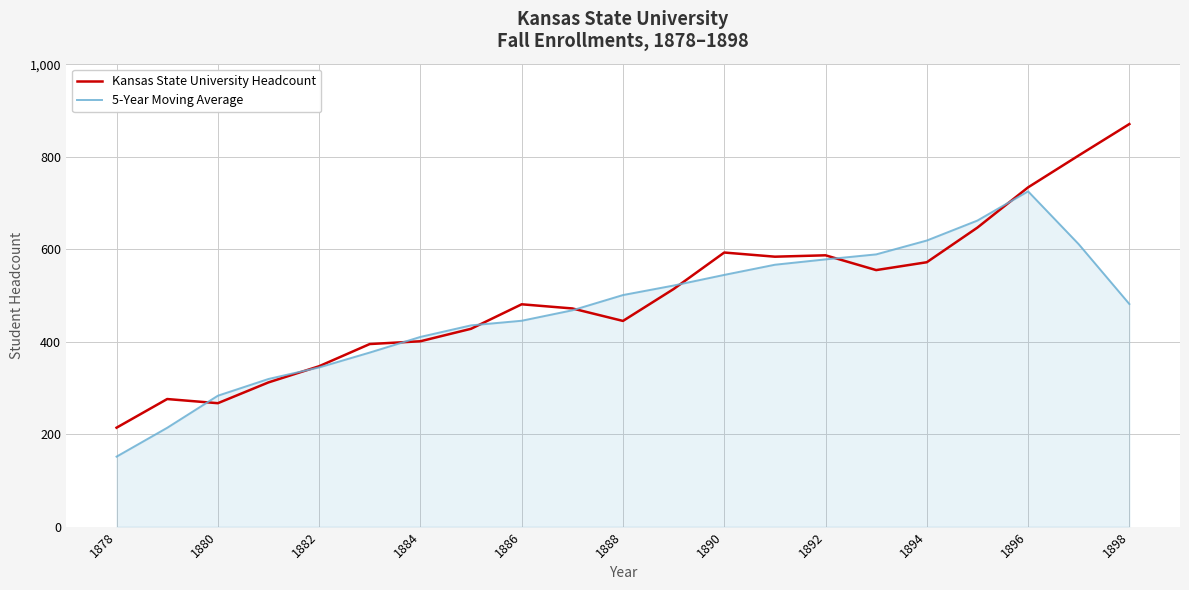

What is the minimum value shown in the chart?

151.4